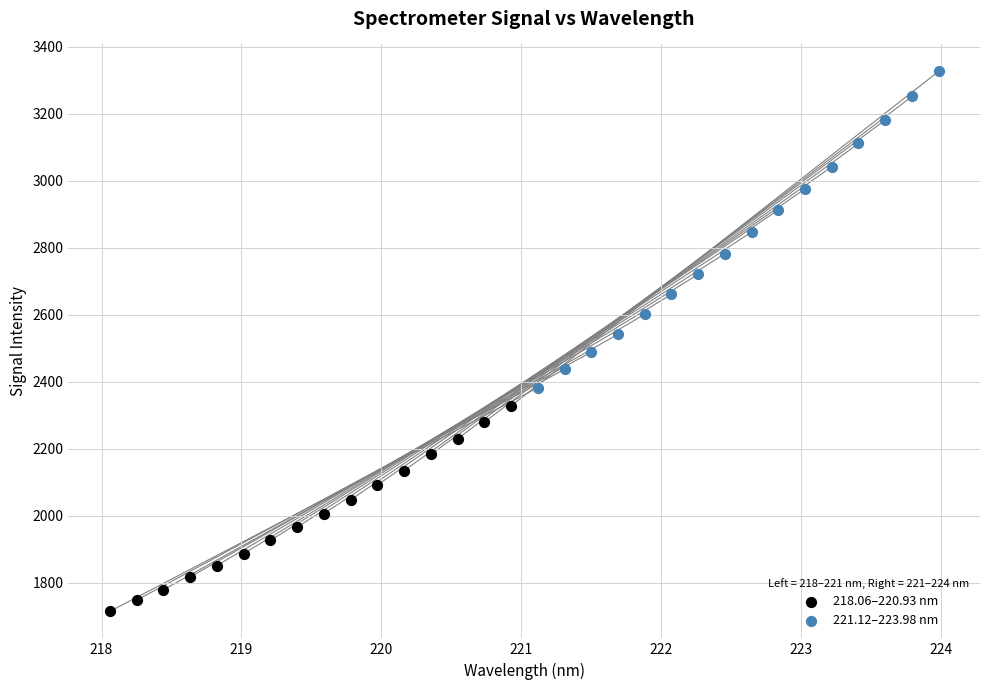

What are all the series names shown in the legend?

218.06–220.93 nm, 221.12–223.98 nm